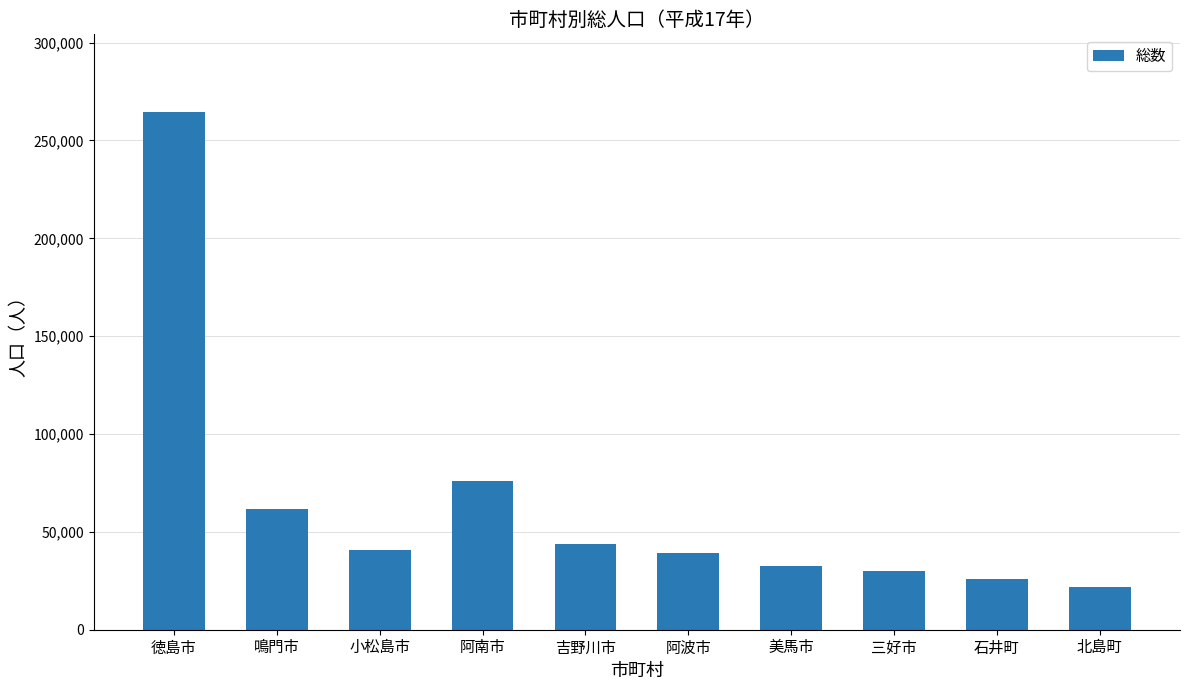

Count the number of categories in the chart.

10